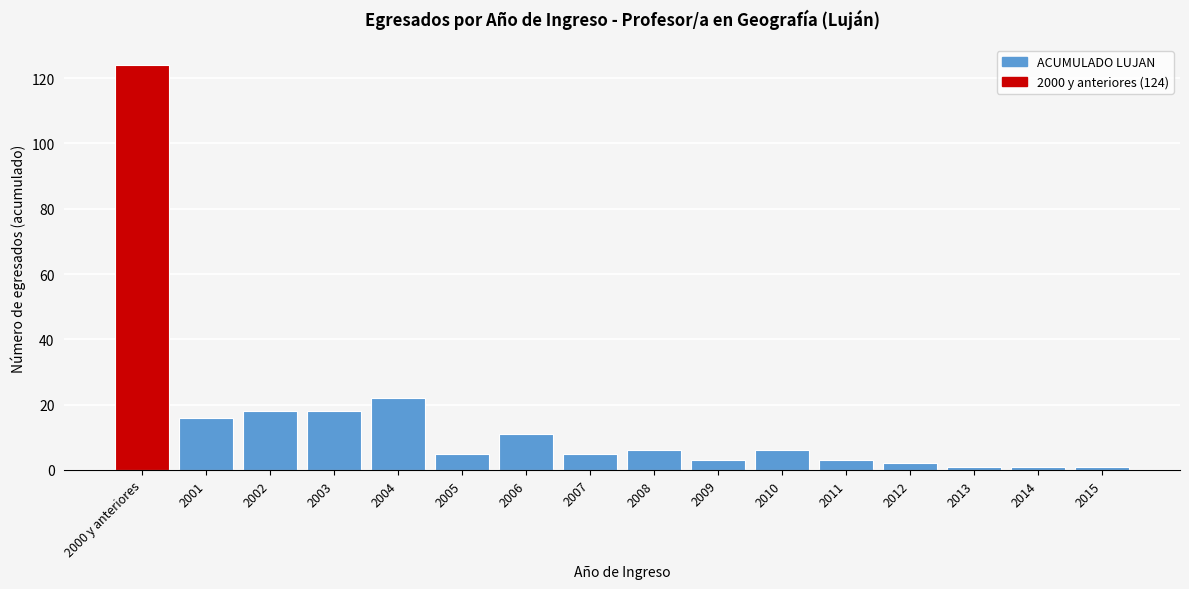

Reading left to right, extract all data points from this chart.

2000 y anteriores=124	2001=16	2002=18	2003=18	2004=22	2005=5	2006=11	2007=5	2008=6	2009=3	2010=6	2011=3	2012=2	2013=1	2014=1	2015=1